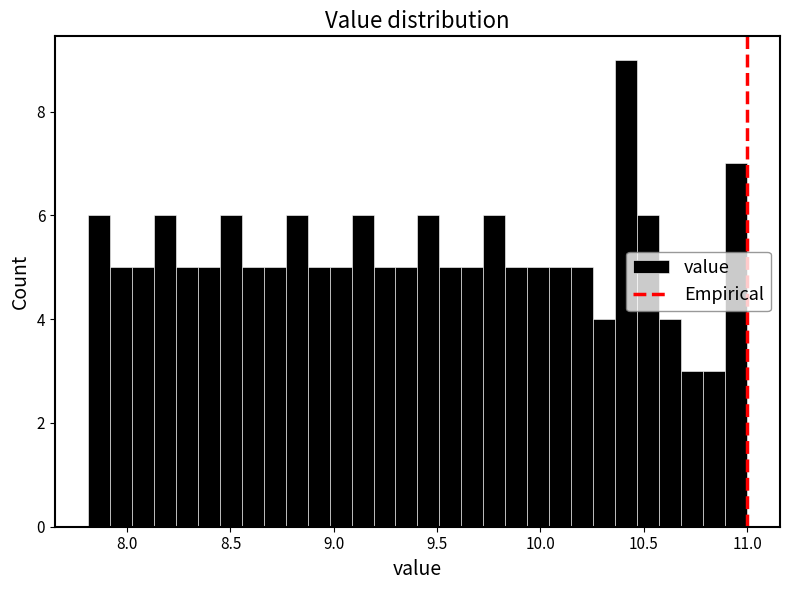

Around what value on the x-axis is the tallest bar? Give the approximate position of its centre, as read against the axis.

10.40